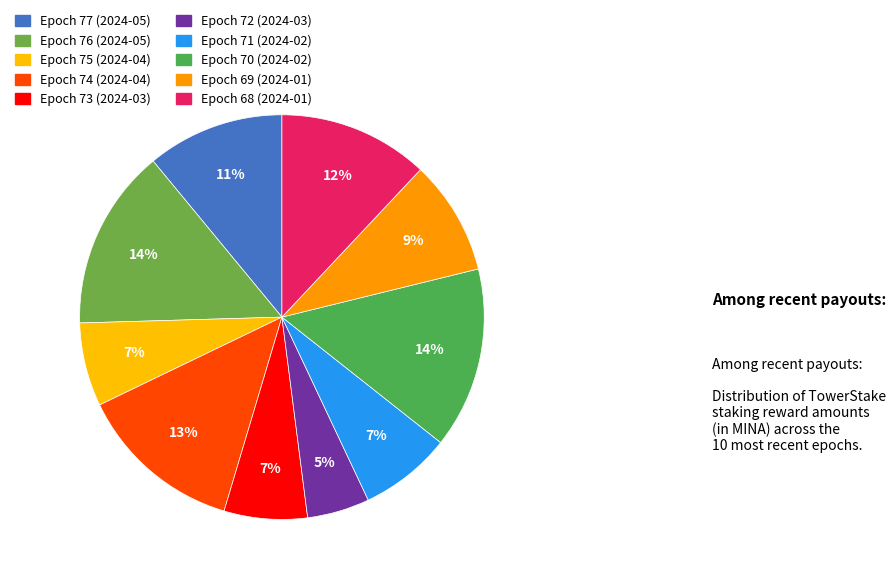

To the nearest percent, what is the combined percentage of Epoch 75 (2024-04) and Epoch 76 (2024-05)?

21%